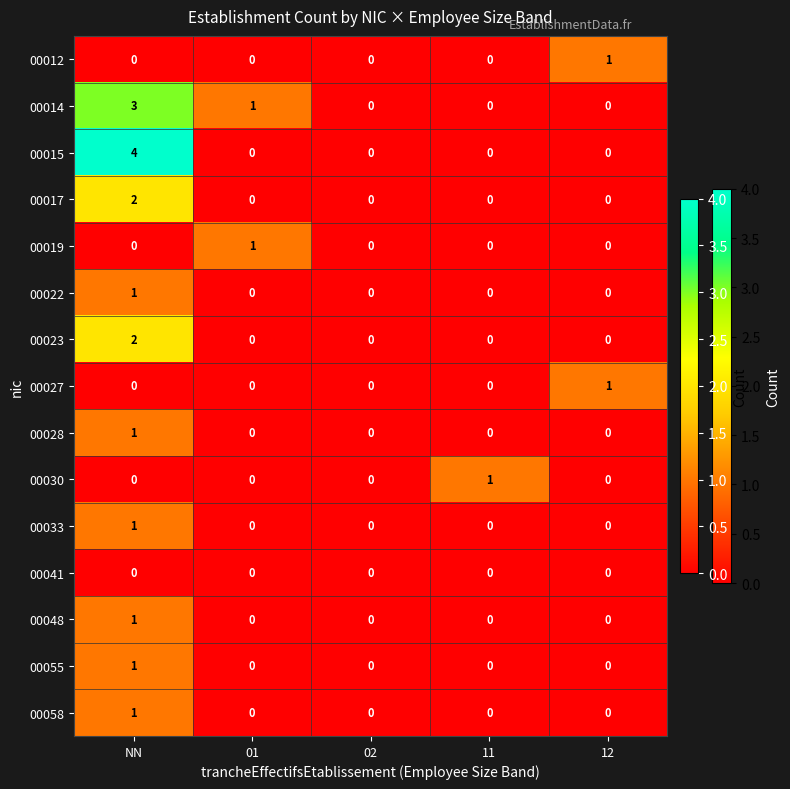

At which category is the sum across all series the highest?

NN